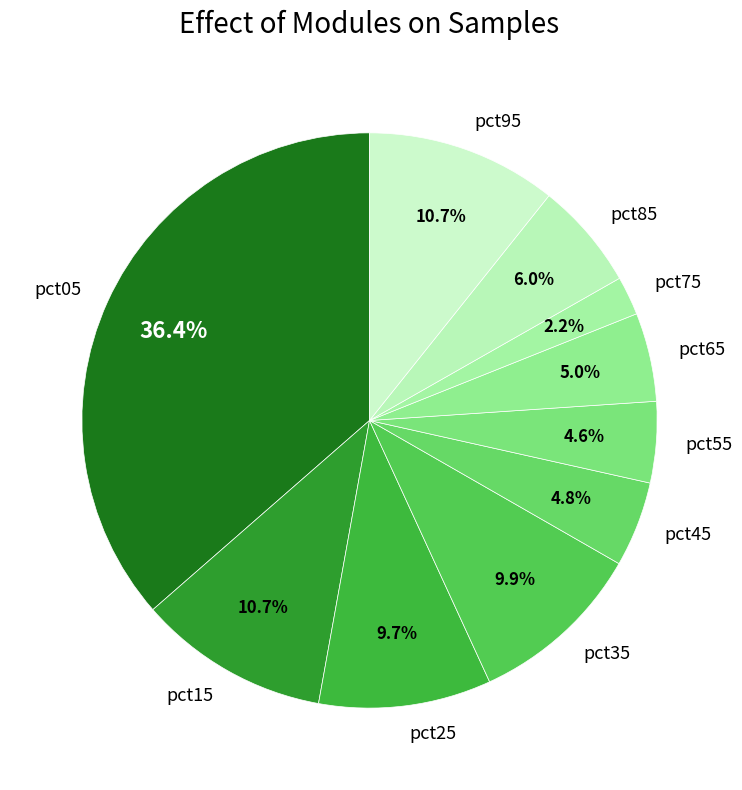

Which has a higher value, pct45 or pct75?

pct45